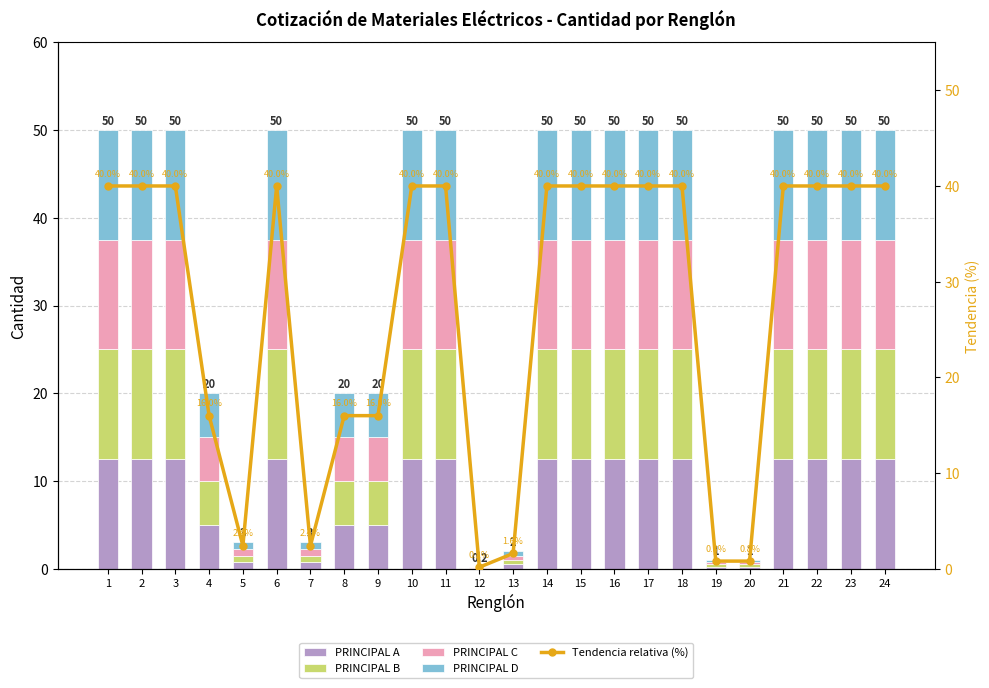

What is the highest value of the Tendencia relativa (%) series?

40.0